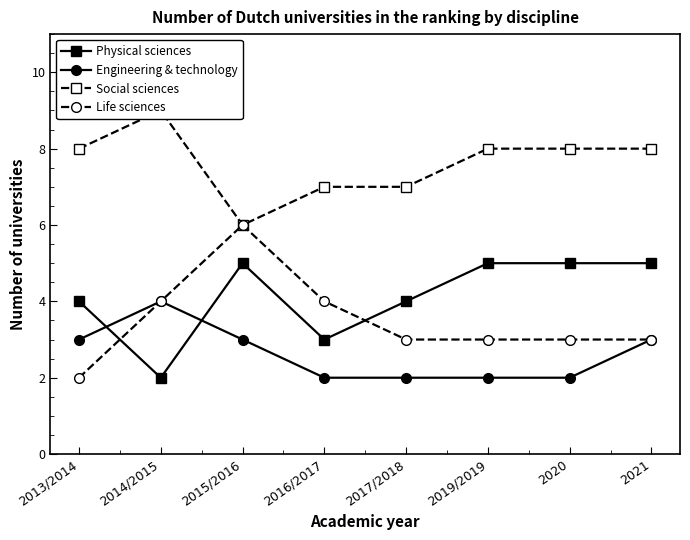

True or false: Social sciences and Engineering & technology cross at least once.

False